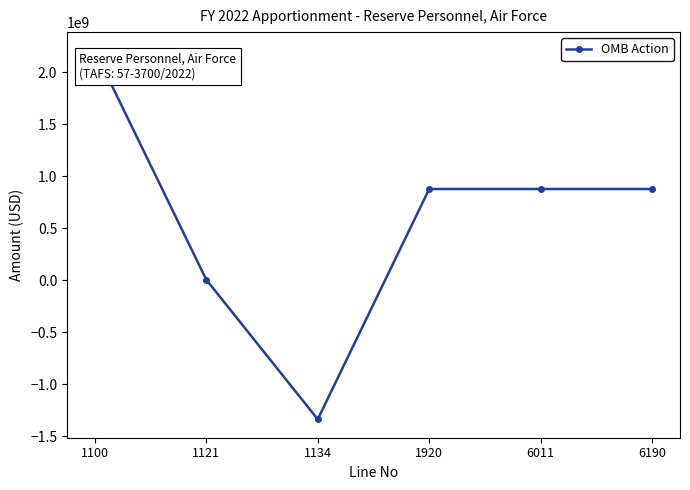

Reading left to right, what are all the values shown in this chart?

1100=2210309000	1121=5429000	1134=-1337466633	1920=878271367	6011=878271367	6190=878271367